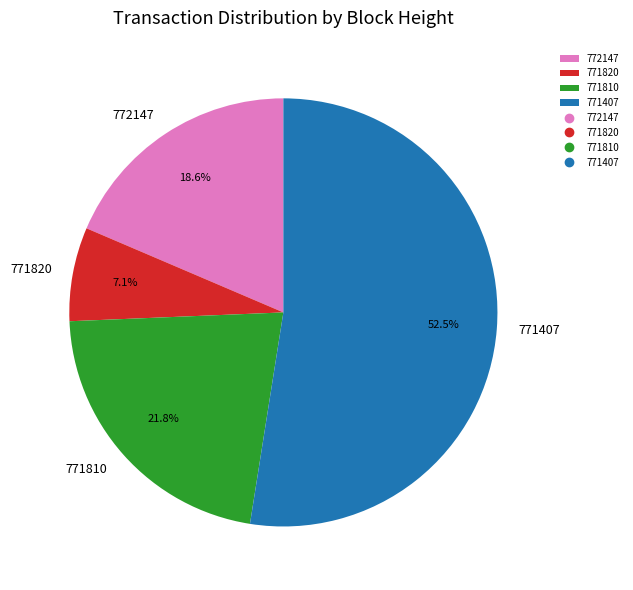

Approximately how many times larger is the value at 772147 compared to 771810?

0.9